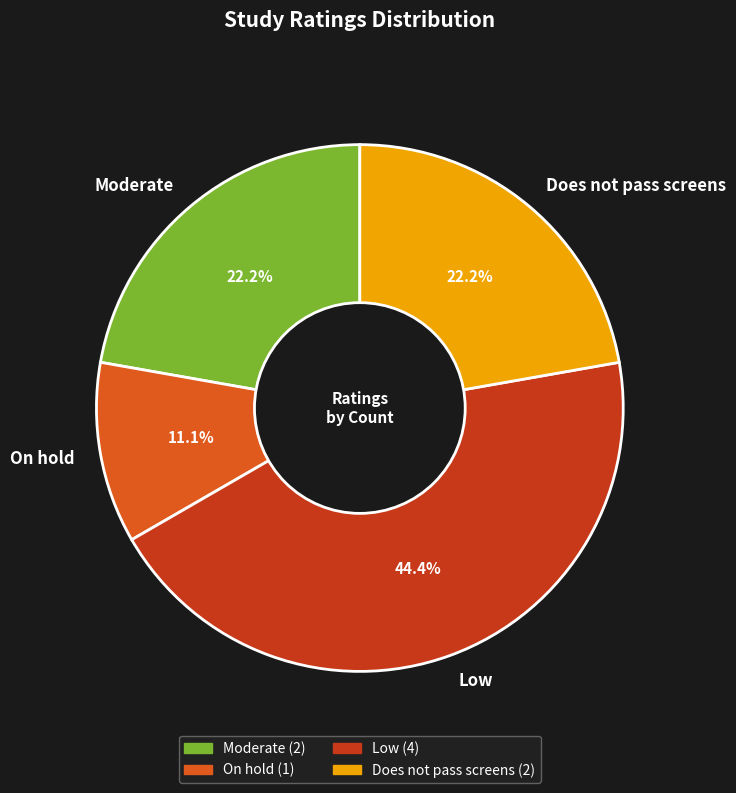

What is the ratio of the value at Low to the value at Moderate?

2.0